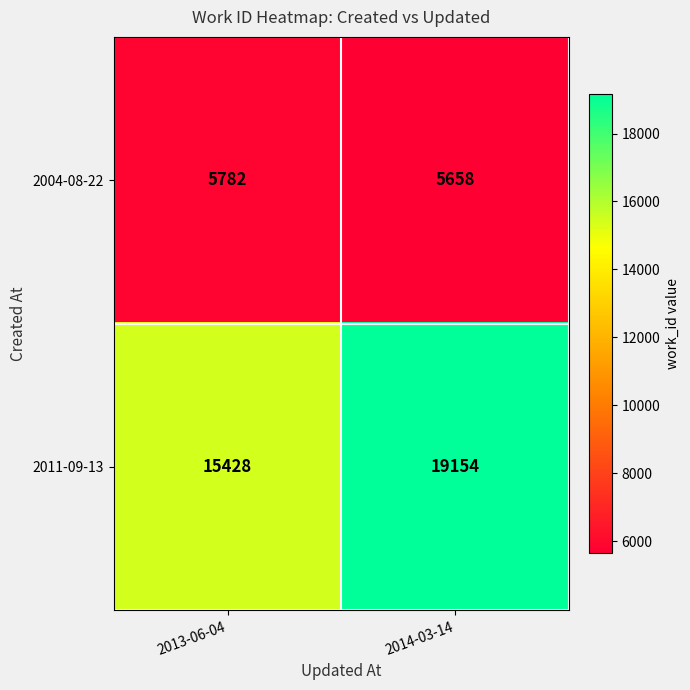

What is the difference between the maximum and minimum values in the 2011-09-13 series?

3726